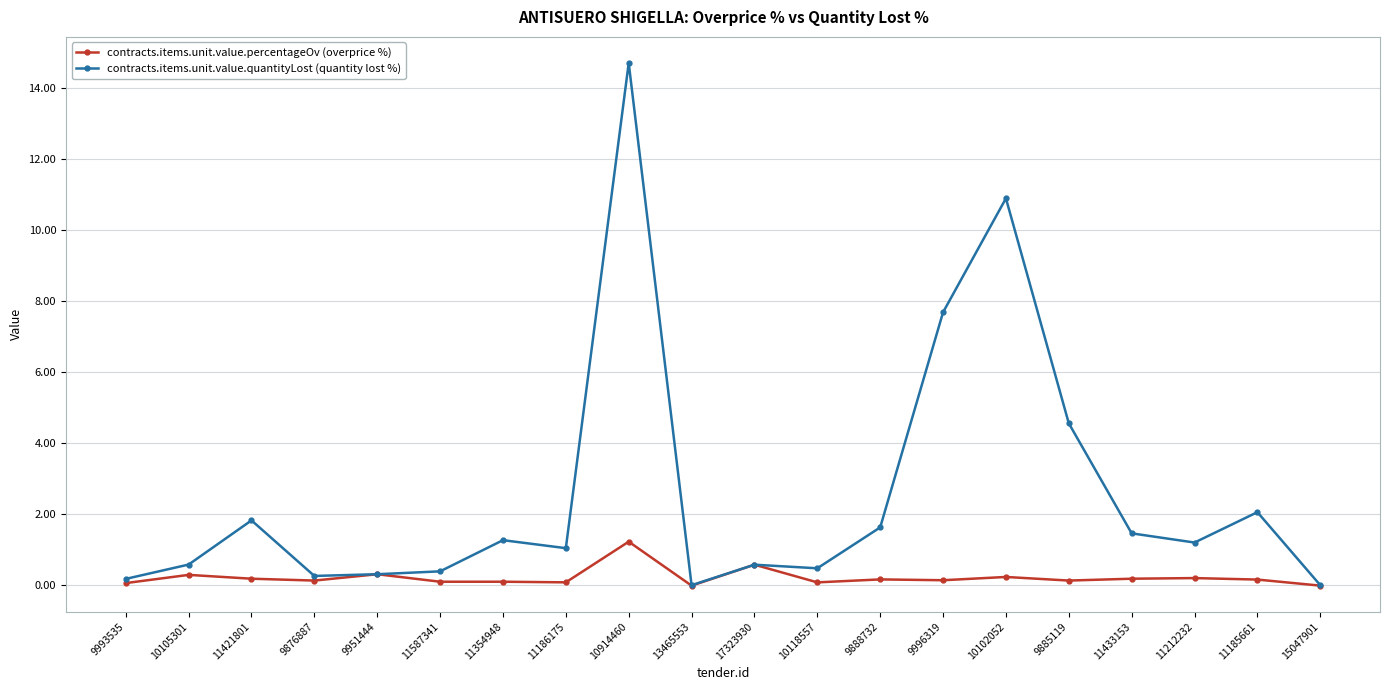

Which series changed the most between 11186175 and 10118557?

contracts.items.unit.value.quantityLost (quantity lost %)